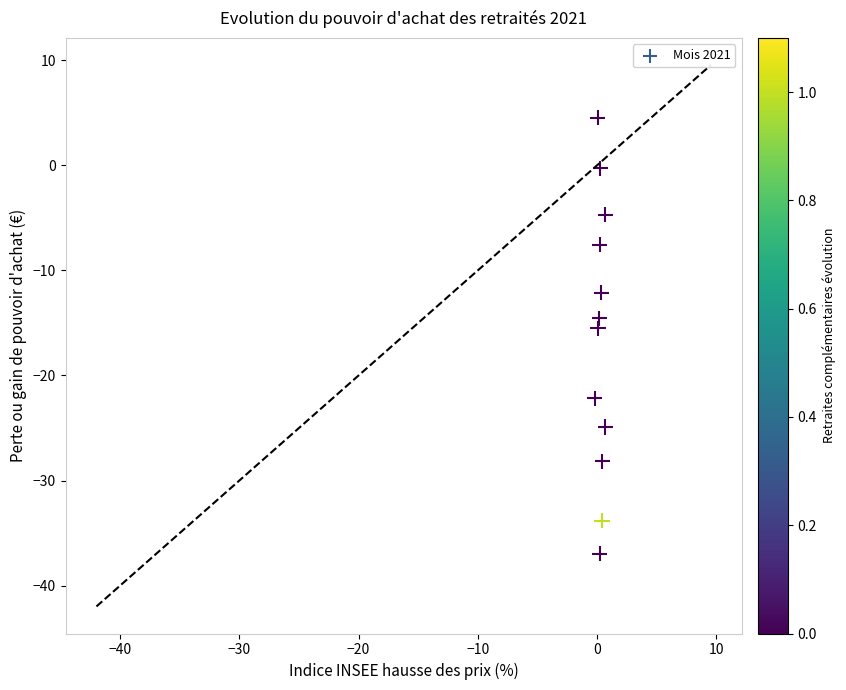

What is the range of Y values (max minus min)?

41.5